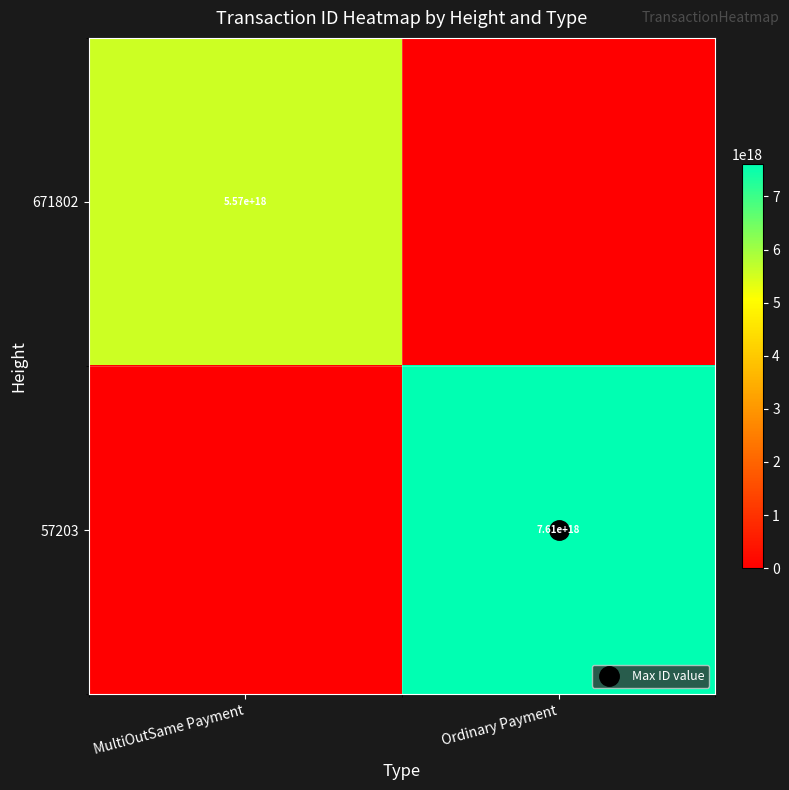

True or false: 57203 has a value of 2547709508949248512 at MultiOutSame Payment.

False